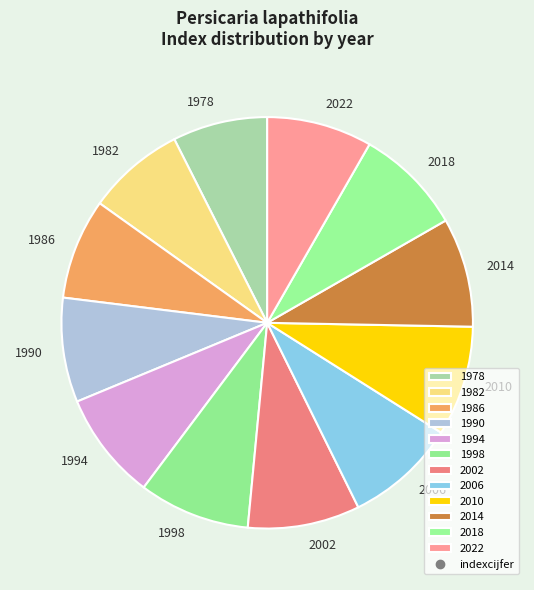

True or false: 2018 accounts for 18% of the total.

False